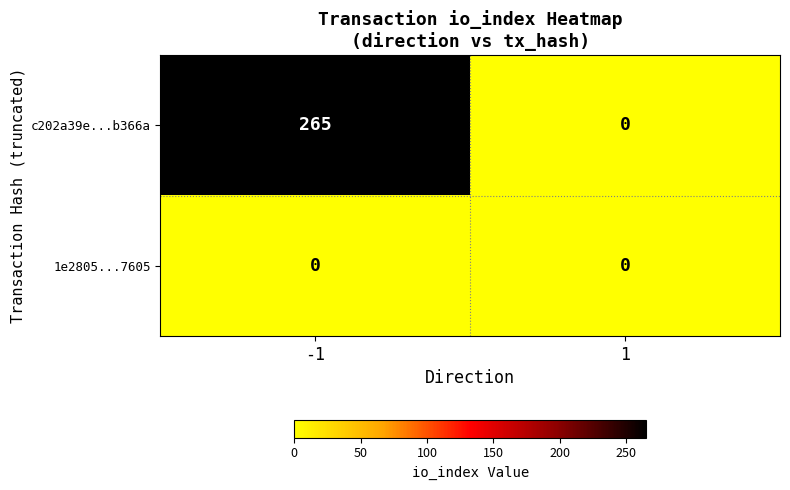

Which series has the widest spread of values?

c202a39e...b366a